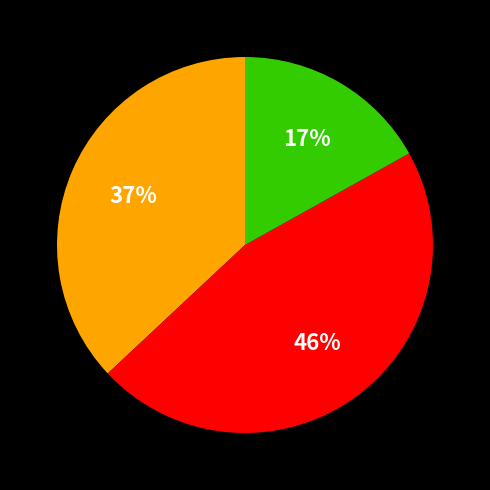

How many segments does this pie chart have?

3